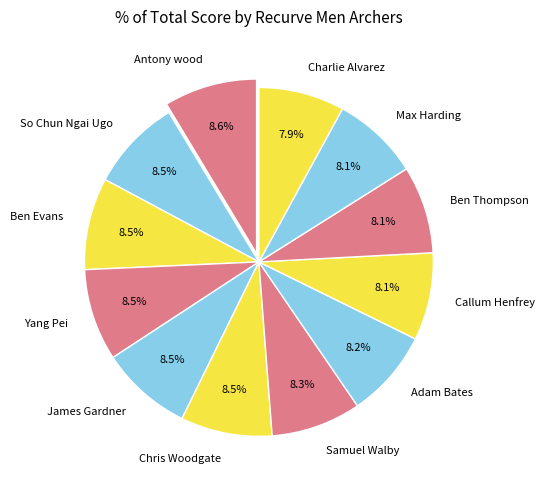

What portion of the pie excludes Adam Bates?

91.8%